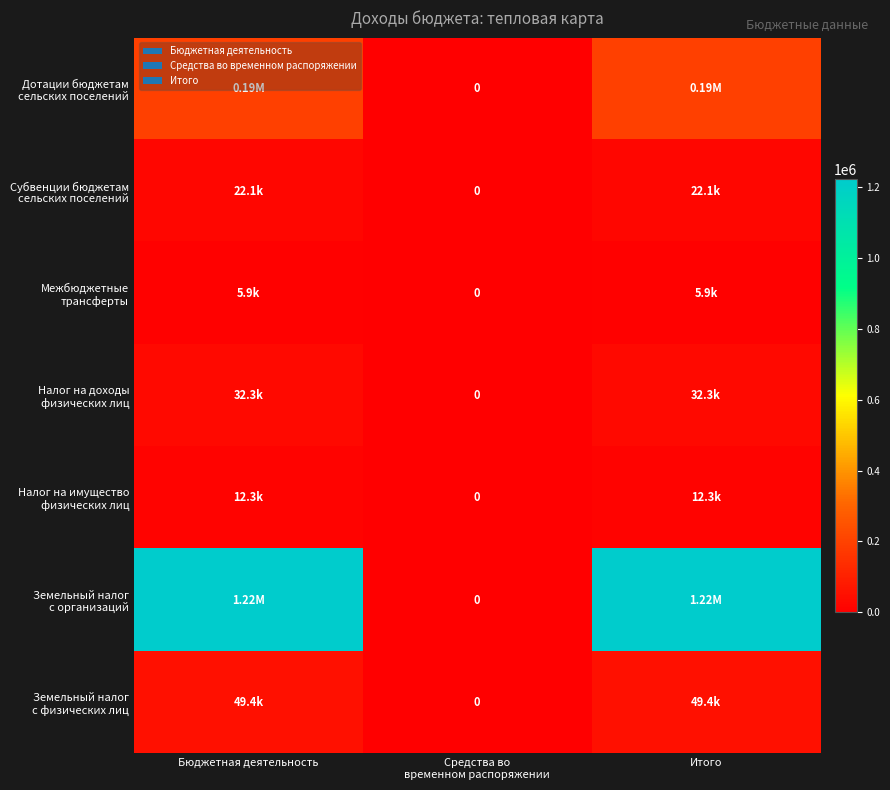

How many values in the Налог на доходы физических лиц series are below 32287?

1